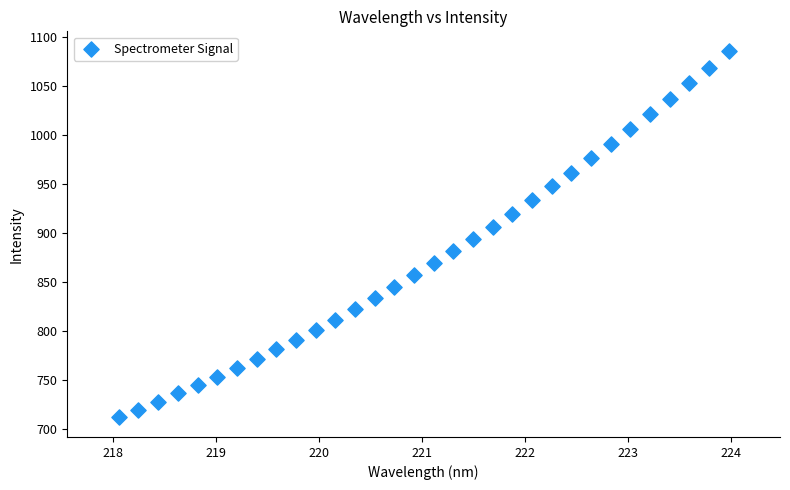

What is the range of X values (max minus min)?

5.9